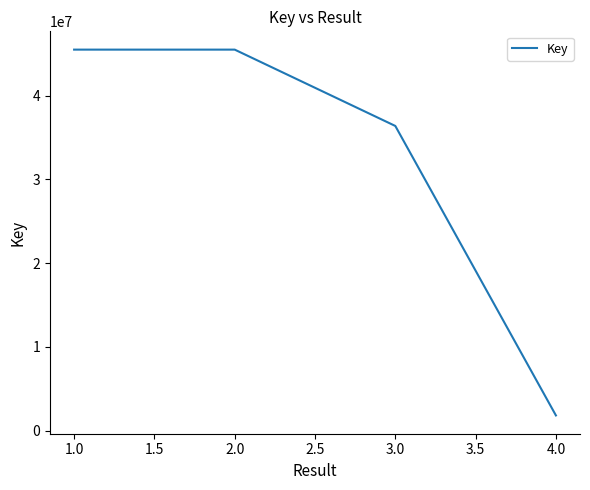

What is the sum of the values at 3.0 and 2.0?

81854658